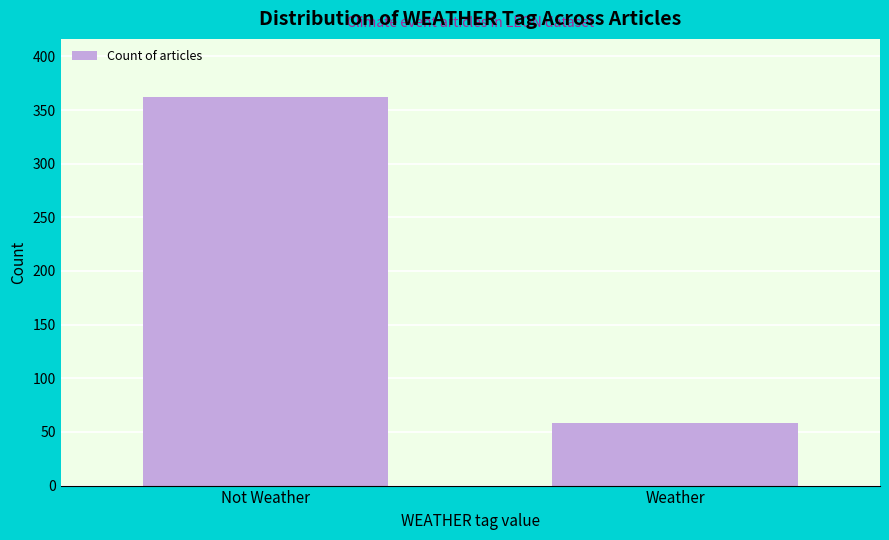

Reading right to left, transcribe all the data shown in this chart.

58	362